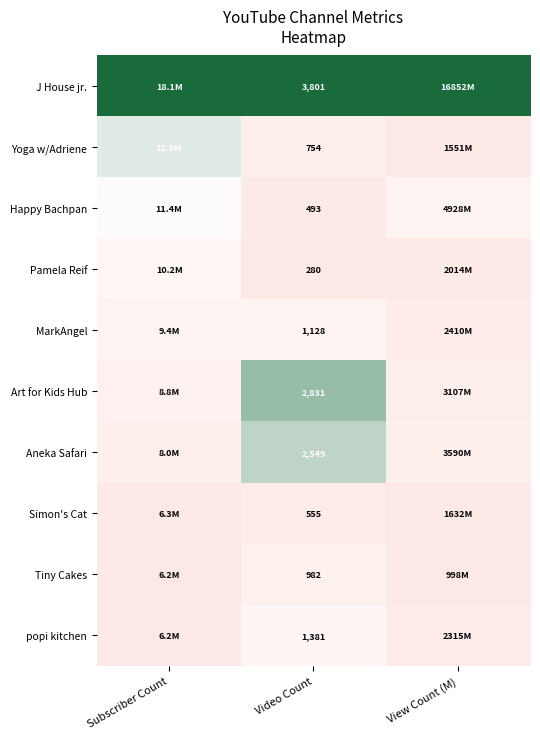

At how many categories does at least one series exceed 0?

3